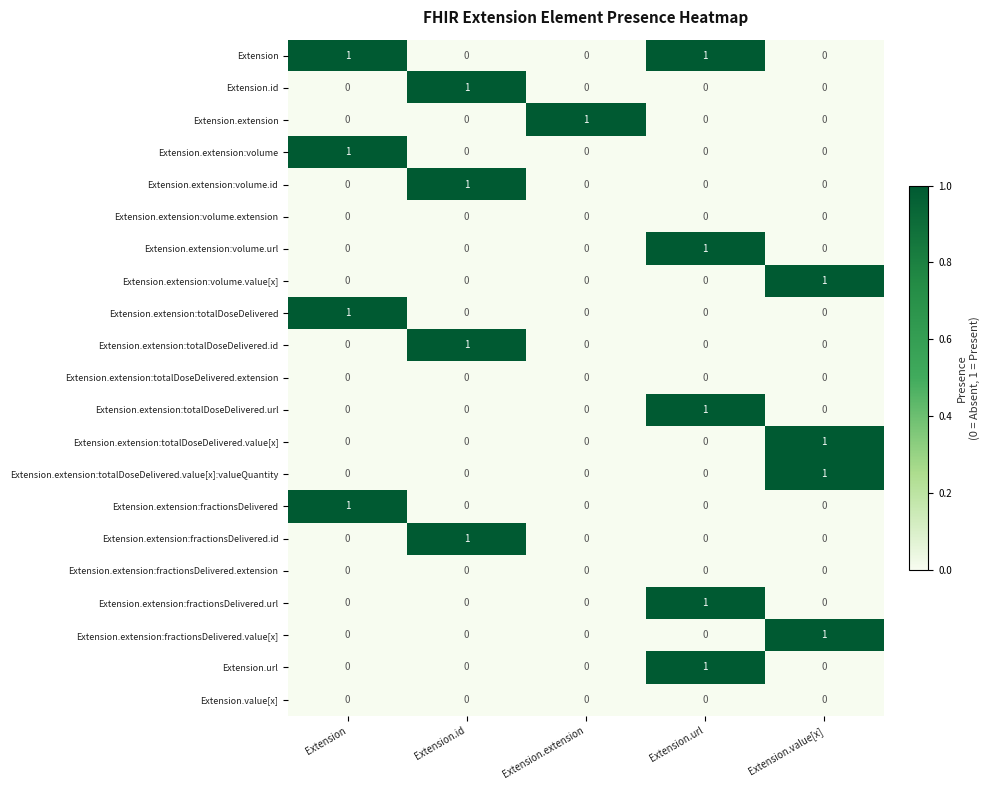

At which category is the sum across all series the highest?

Extension.url